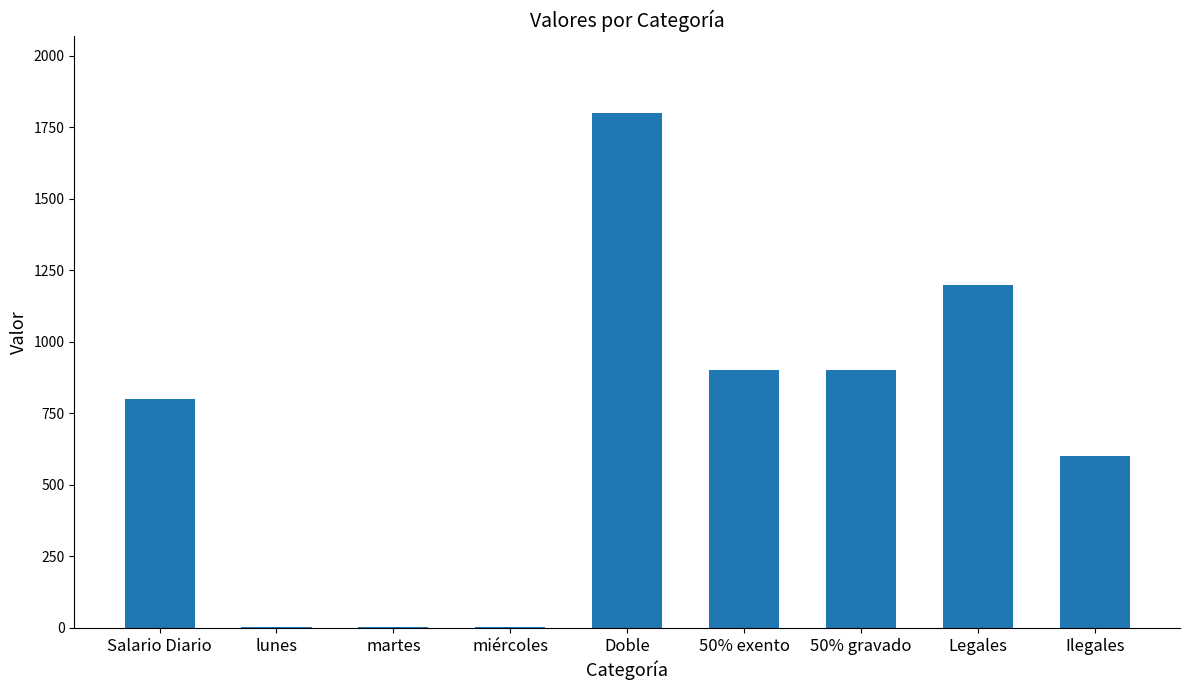

Which has a higher value, Salario Diario or lunes?

Salario Diario